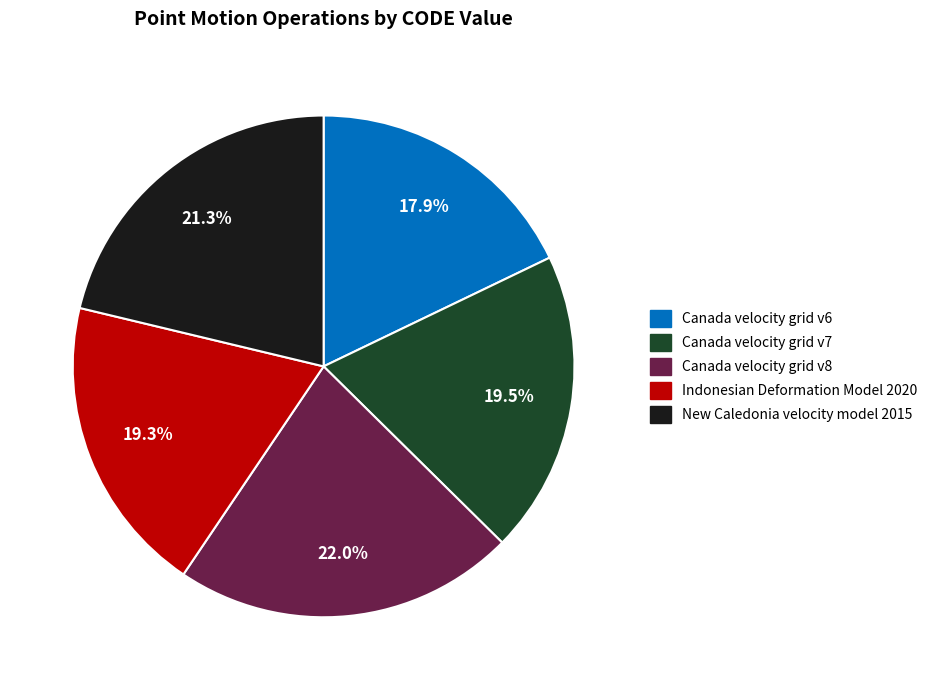

How many slices are in this pie chart?

5